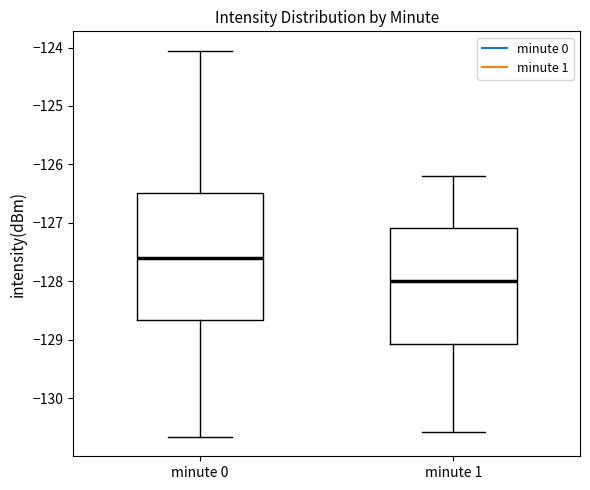

Reading left to right, transcribe this box plot: for each box, give where its median line is, the range the box spans, and where its two whiskers end, as read against the y-axis. The values are not printed on the chart, so give them approximately, as read against the axis.

minute 0: median -127.6, box -128.7 to -126.5, whiskers -130.7 to -124.1
minute 1: median -128.0, box -129.1 to -127.1, whiskers -130.6 to -126.2